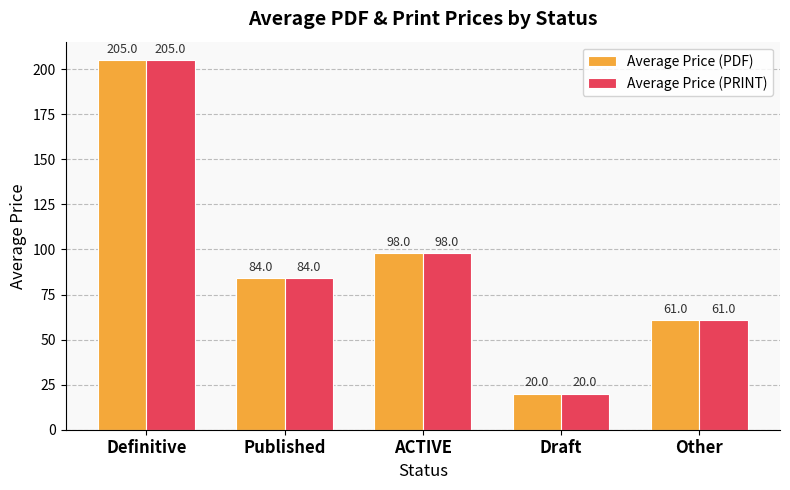

What is the sum of all Average Price (PDF) values?

468